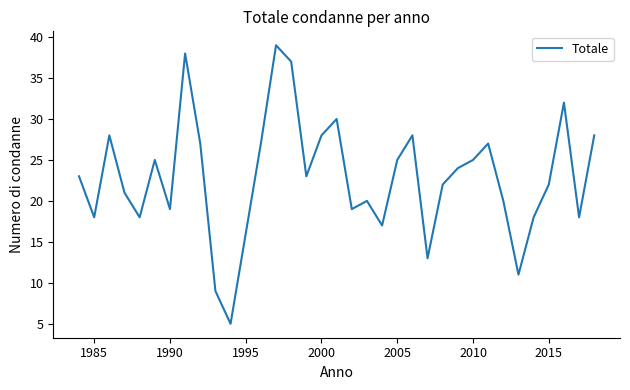

Does the chart have visible grid lines?

No